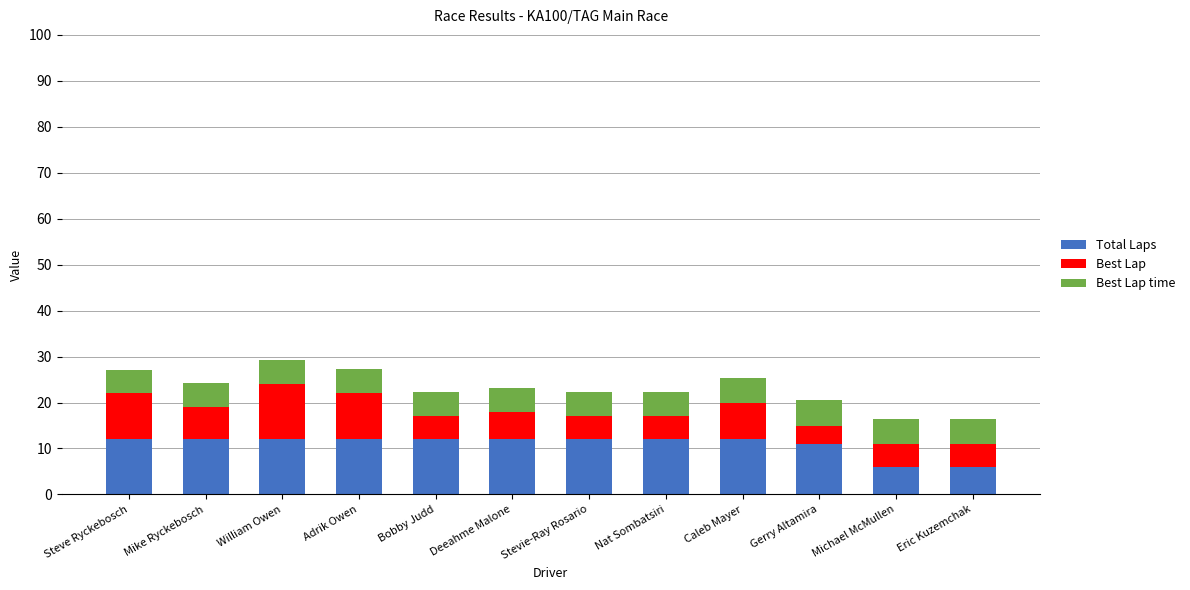

What is the total value across all series at William Owen?

29.2